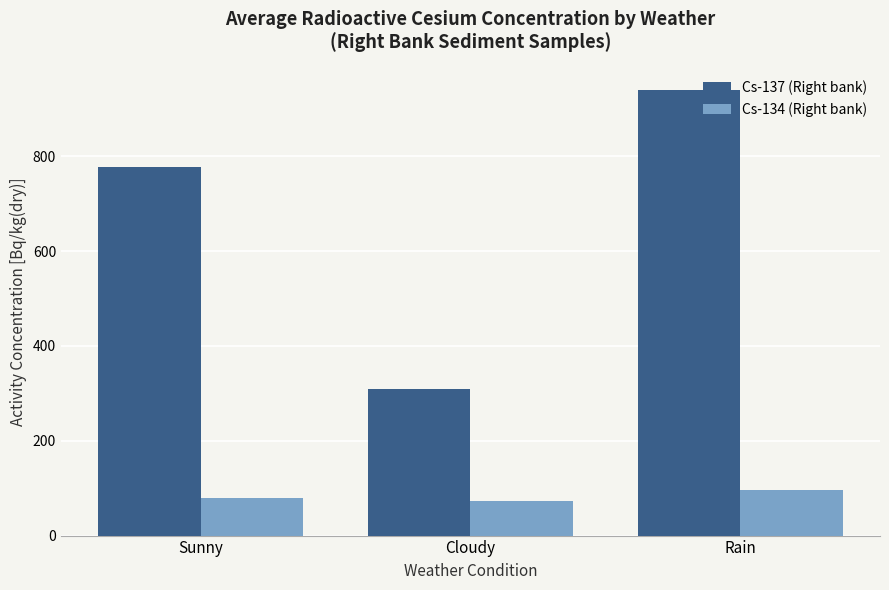

What is the average value of the Cs-134 (Right bank) series?

82.8